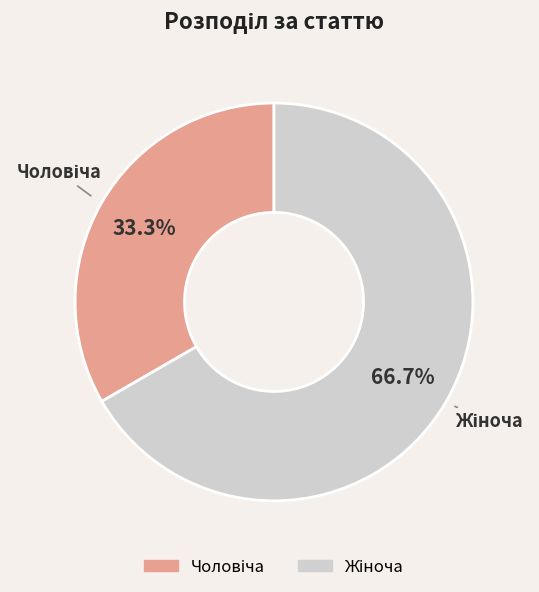

Is there any slice that represents more than half of the pie?

Yes